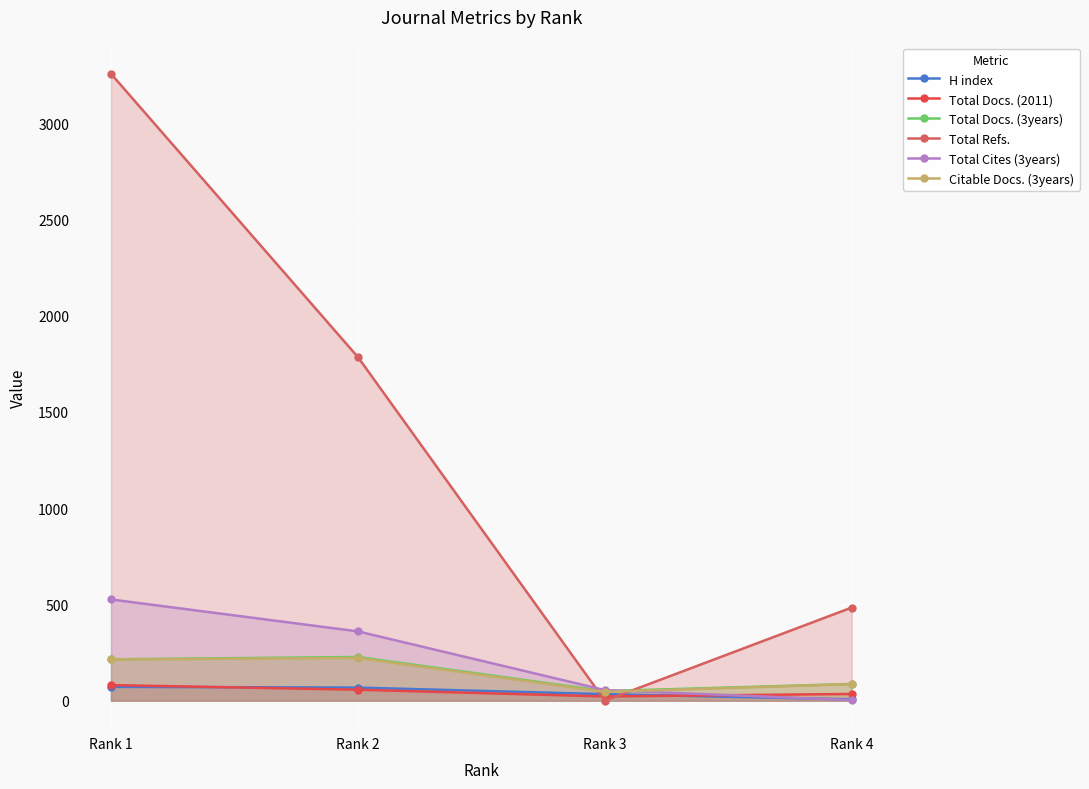

Which has a higher value, Rank 3 or Rank 4?

Rank 3